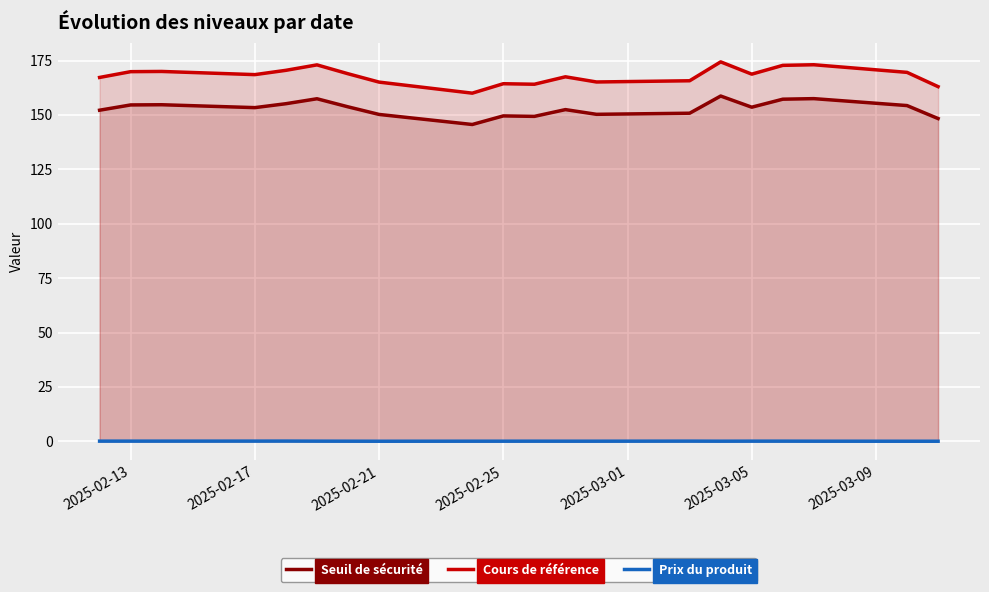

True or false: Cours de référence has more than 0 points higher than both neighbors.

True